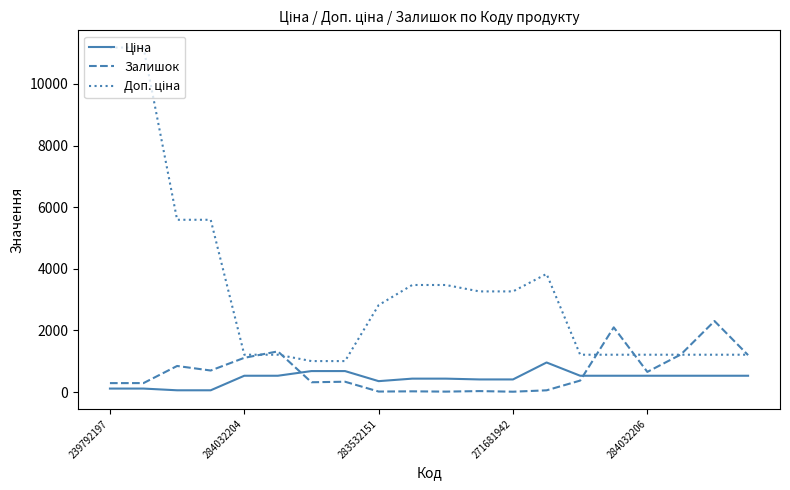

What is the highest value of the Залишок series?

2304.0